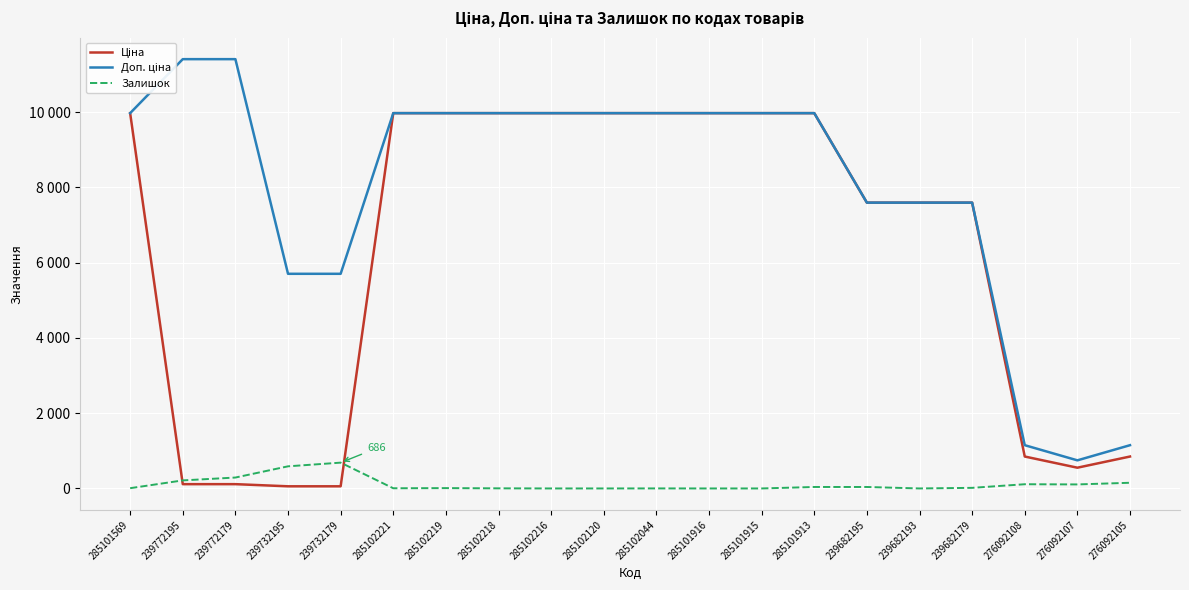

How many categories are shown in the chart?

20